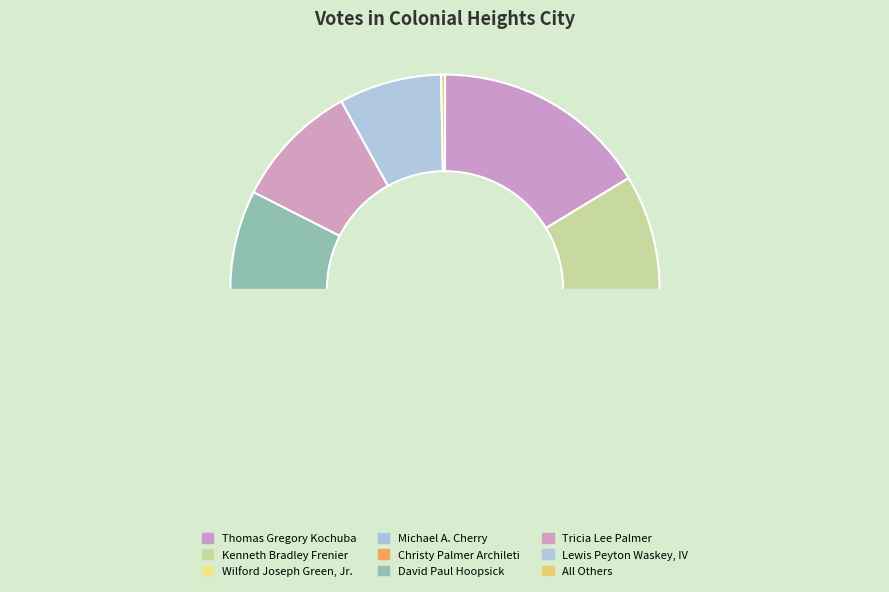

Is it true that David Paul Hoopsick is 10% of the pie?

True